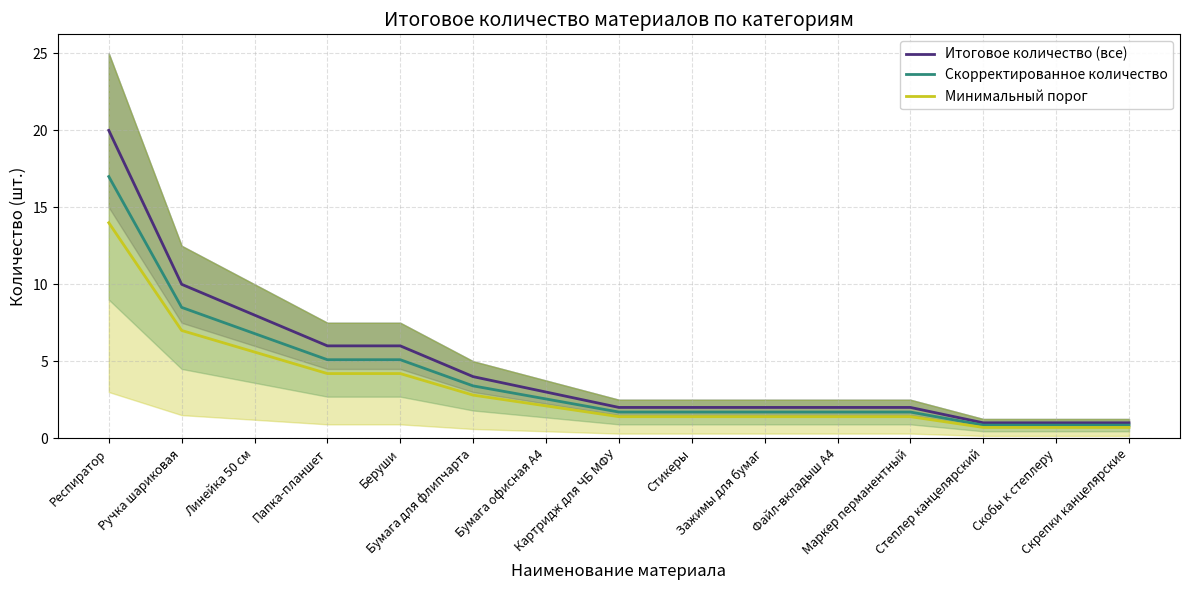

What is the average value of the Минимальный порог series?

3.3